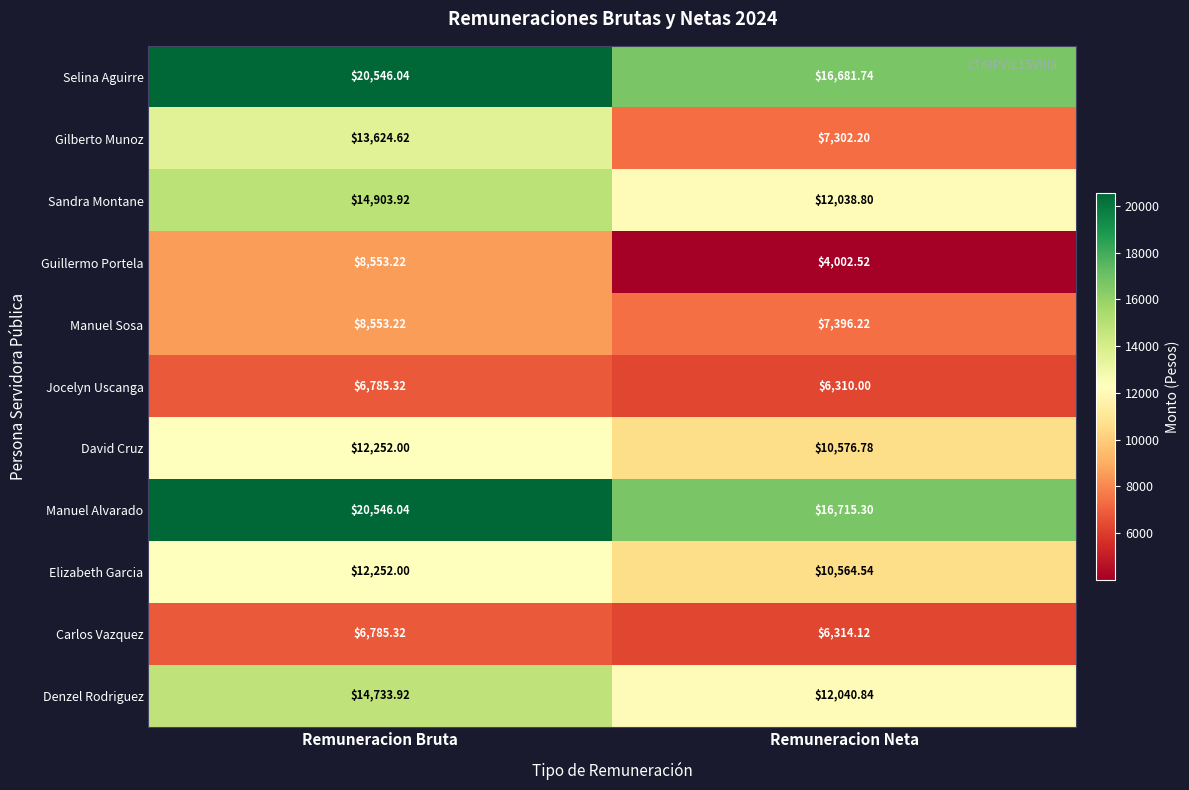

At which category does the chart reach its peak across all series?

Remuneracion Bruta